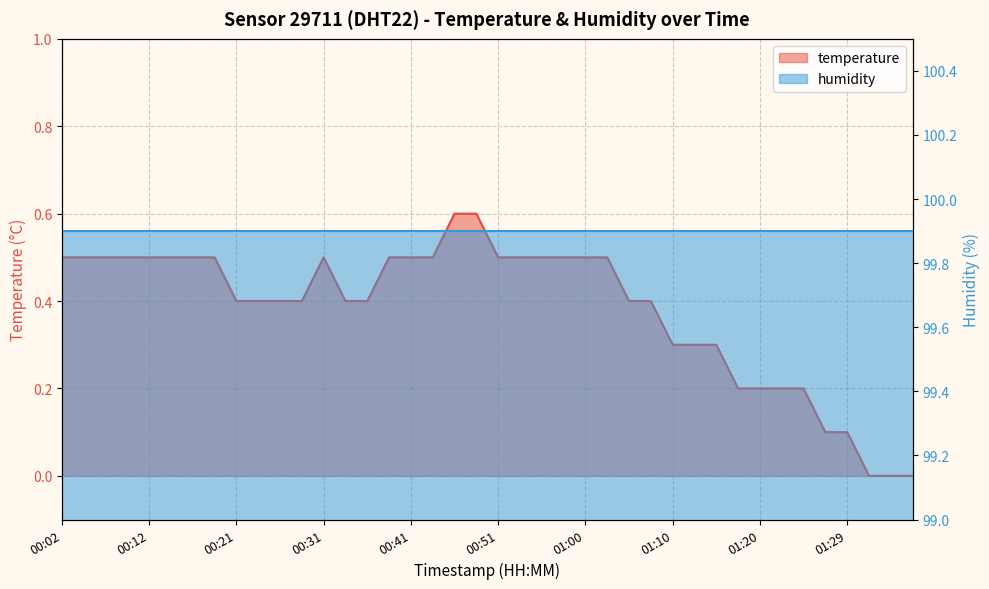

Where is the data nearest to the value 0?

01:32